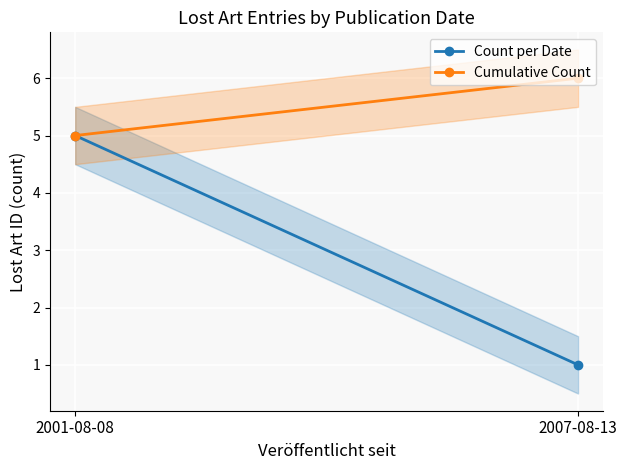

At which label is Cumulative Count closest to 5?

2001-08-08